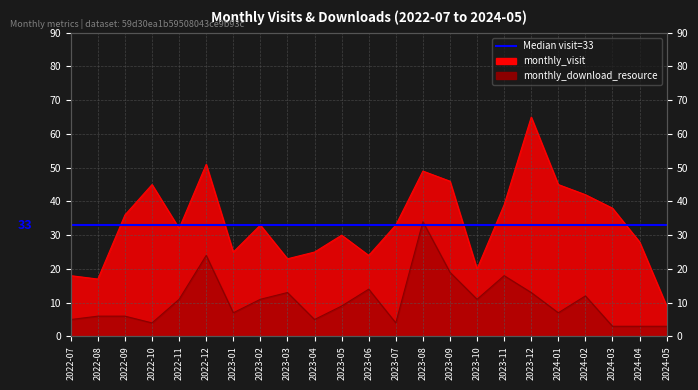

Which has a higher value, 2022-08 or 2023-07?

2023-07